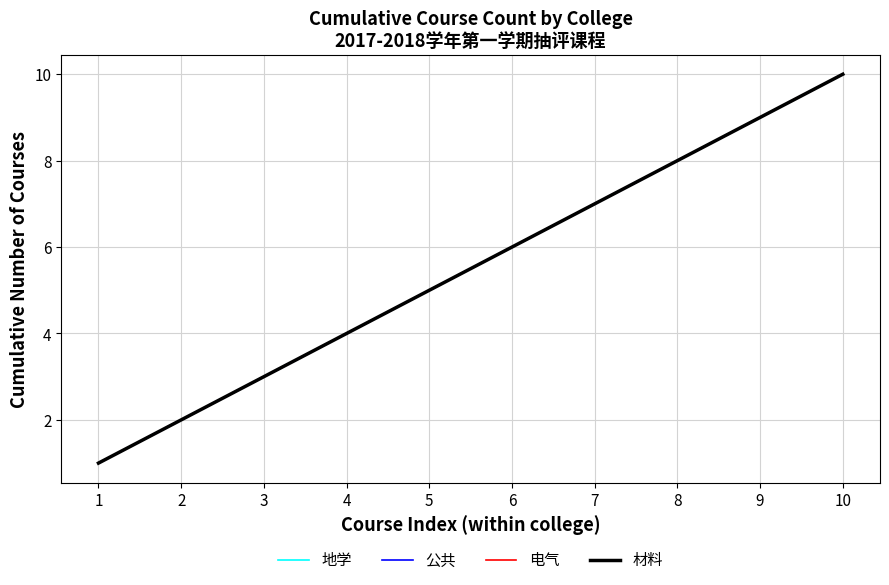

Reading left to right, extract all data points from this chart.

材料: 1=1	2=2	3=3	4=4	5=5	6=6	7=7	8=8	9=9	10=10
地学: 1=1	2=2	3=3	4=4	5=5	6=6	7=7	8=8	9=9	10=10
电气: 1=1	2=2	3=3	4=4	5=5	6=6	7=7	8=8	9=9	10=10